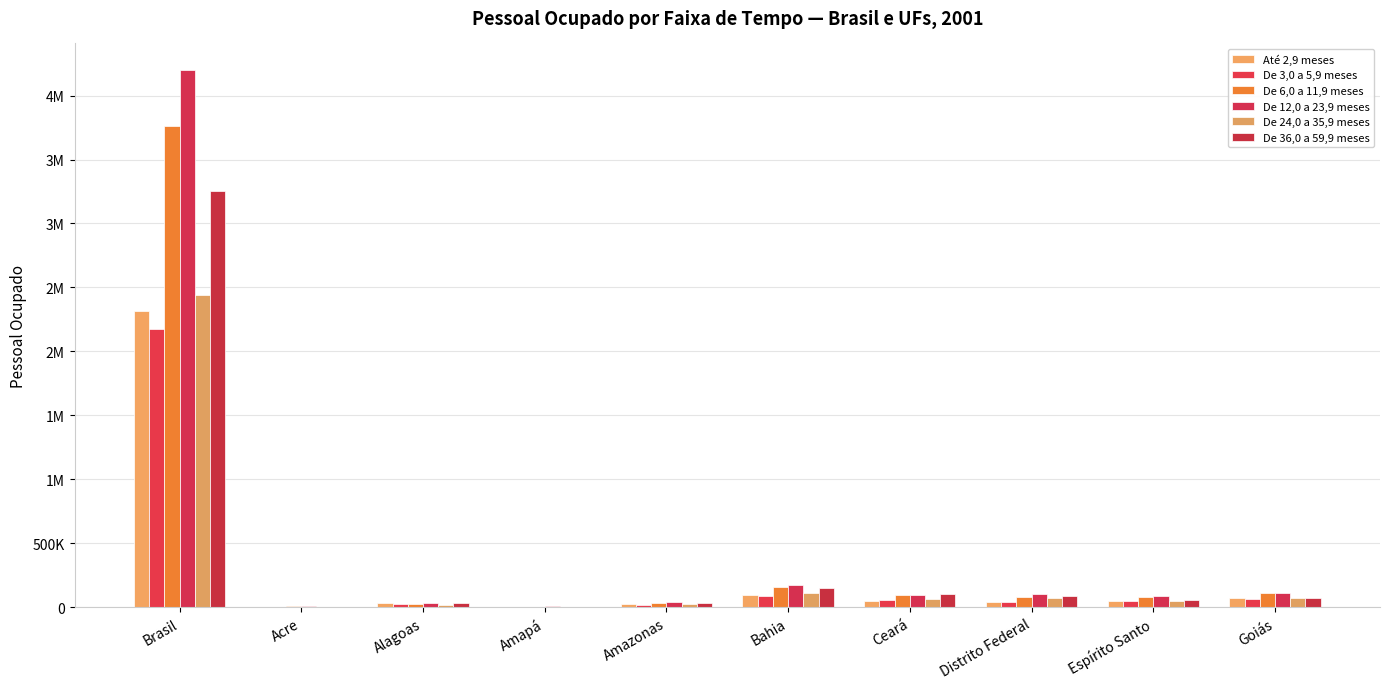

Are the bars grouped side by side (vs. stacked)?

Yes